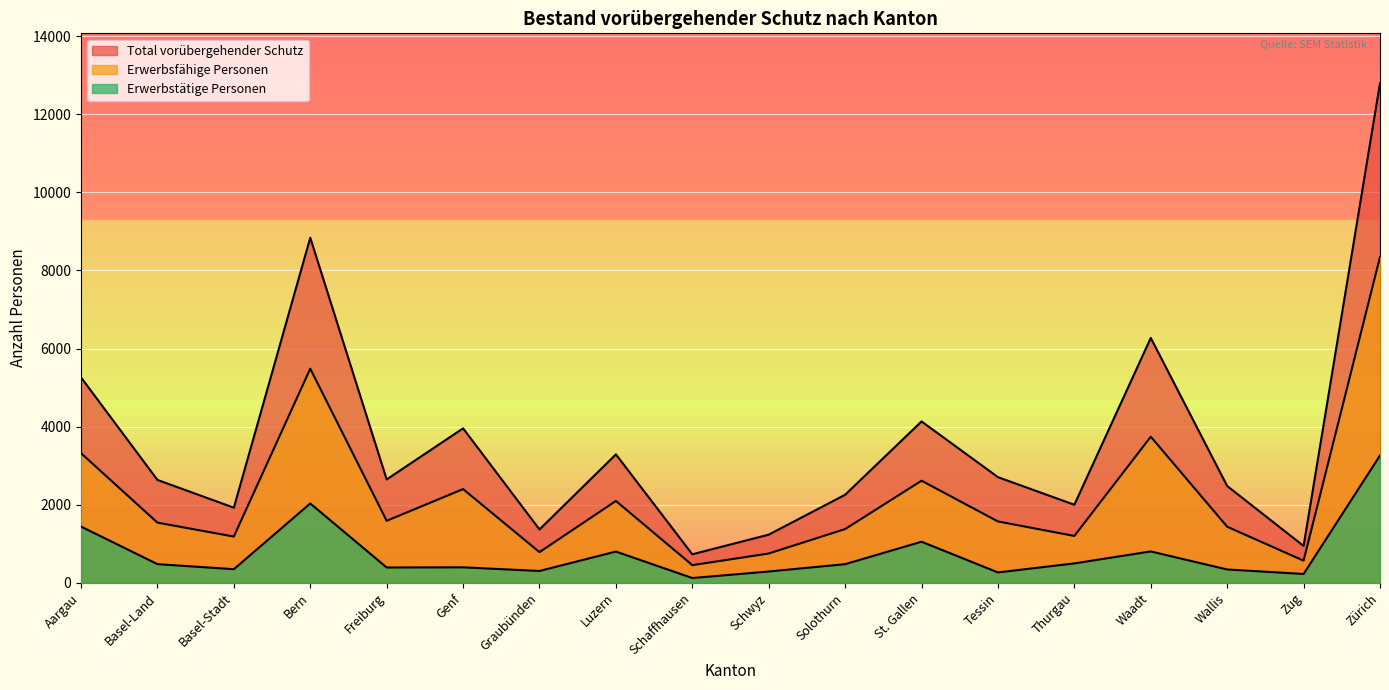

Which series has the widest spread of values?

Total vorübergehender Schutz